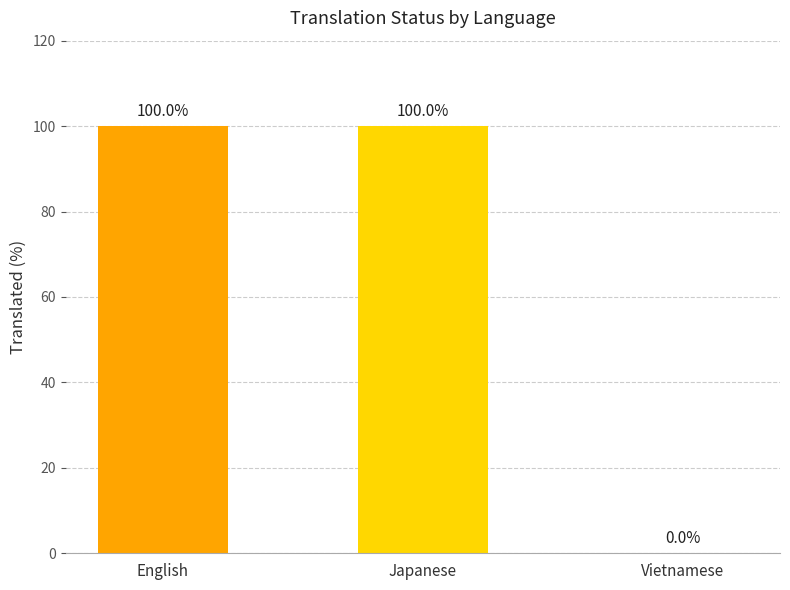

Count the number of data series in this chart.

1